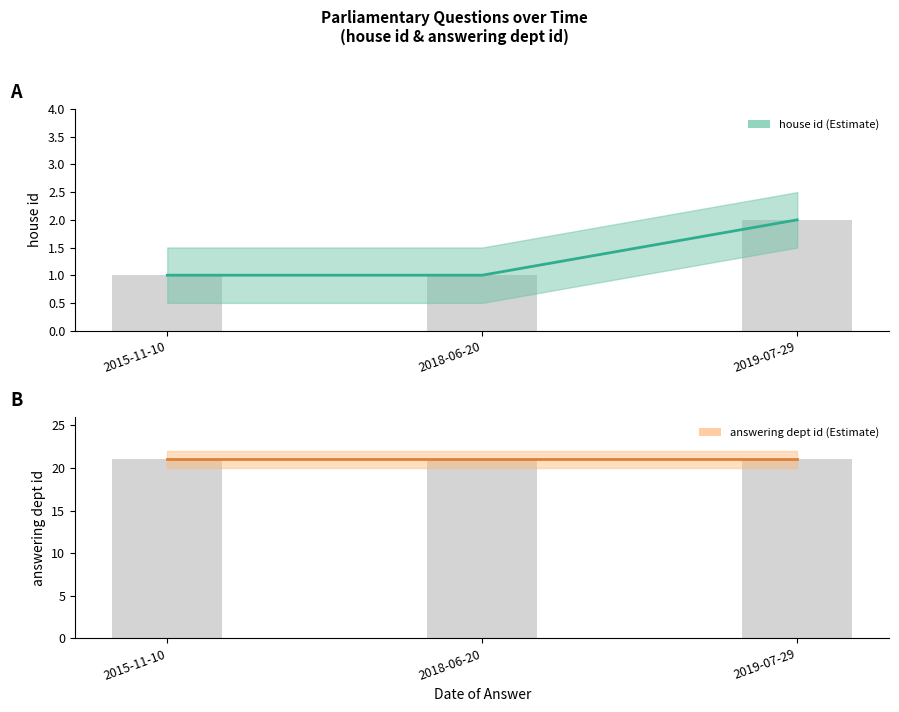

The chart shows a value of 1 at 2015-11-10. True or false?

True